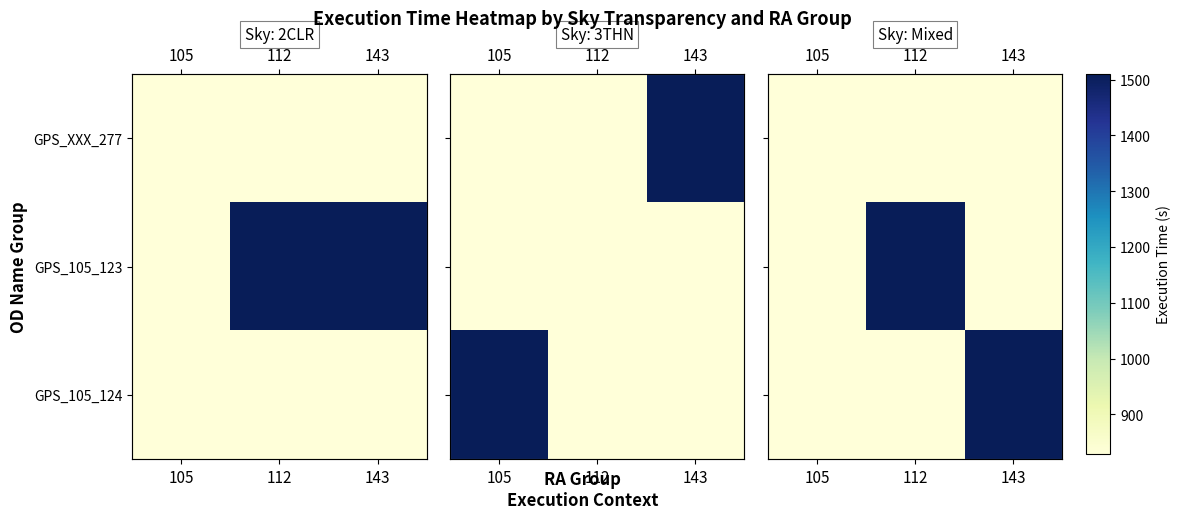

What is the spread (max minus min) of values at 143?

681